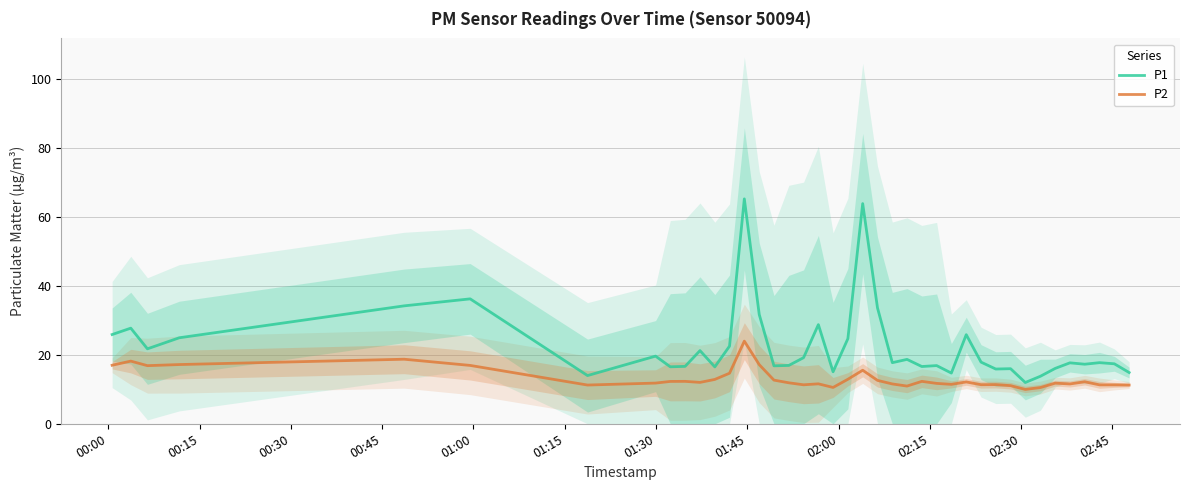

What is the minimum value for P2?

10.0